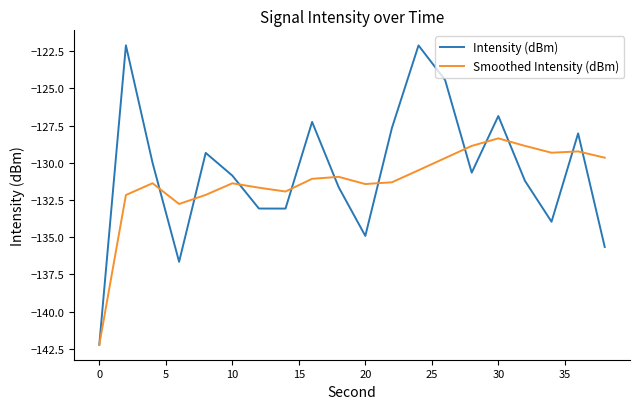

What is the smallest value displayed?

-142.2